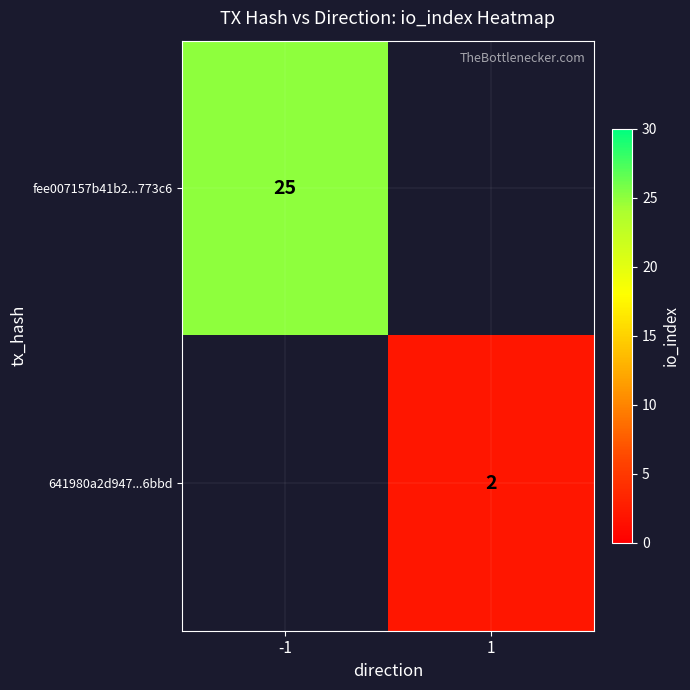

Count the number of categories in the chart.

2